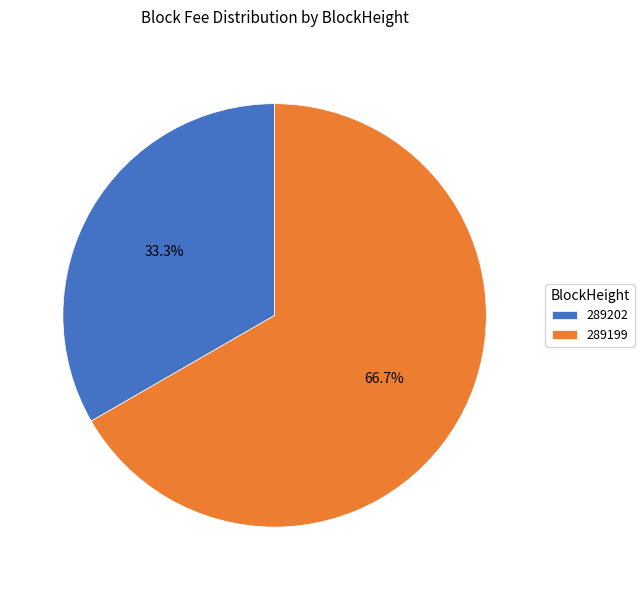

The 289202 slice represents 33% of the pie. True or false?

True